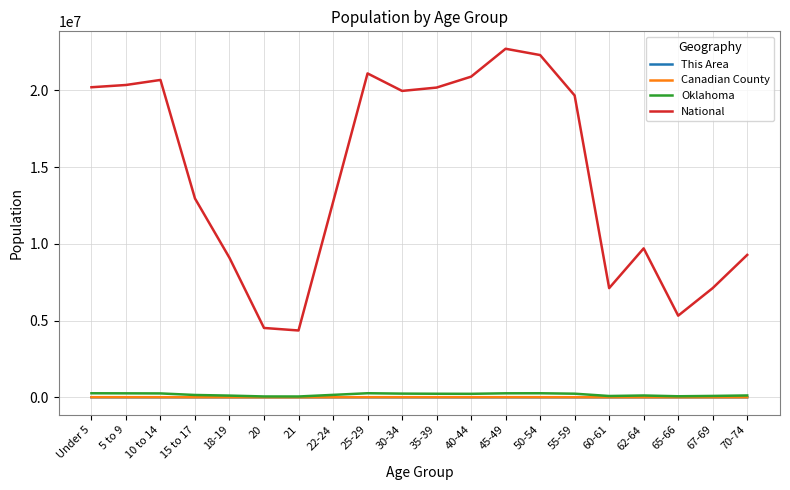

At how many categories does at least one series exceed 12382552?

12